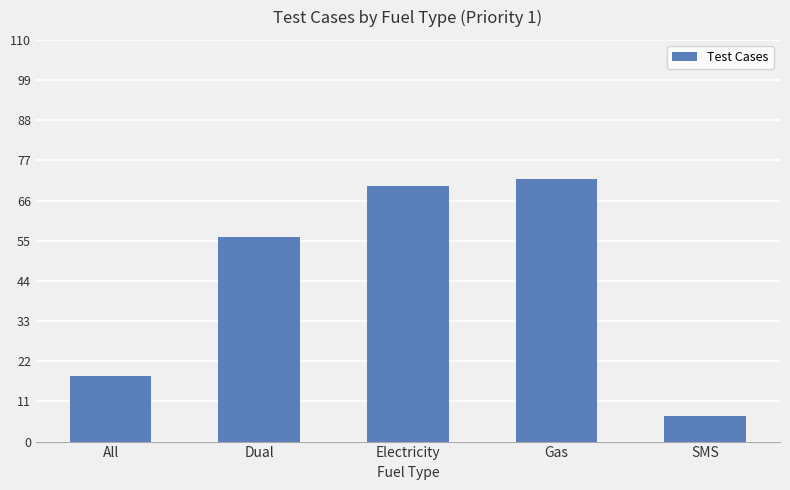

What is the label of the 3rd bar from the right?

Electricity